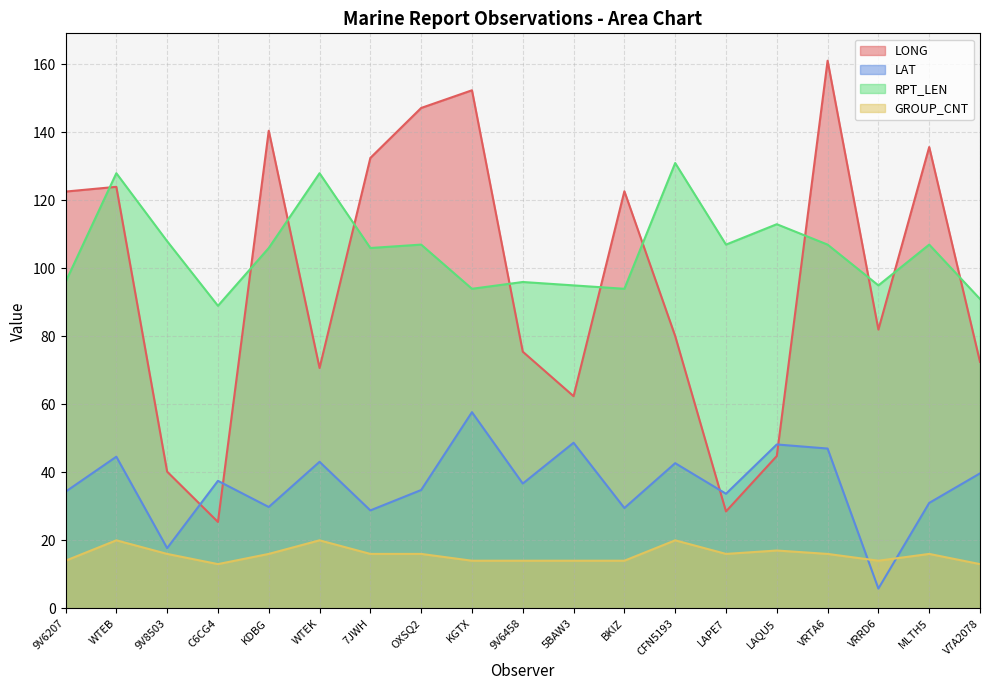

Which series has the largest total across all categories?

RPT_LEN